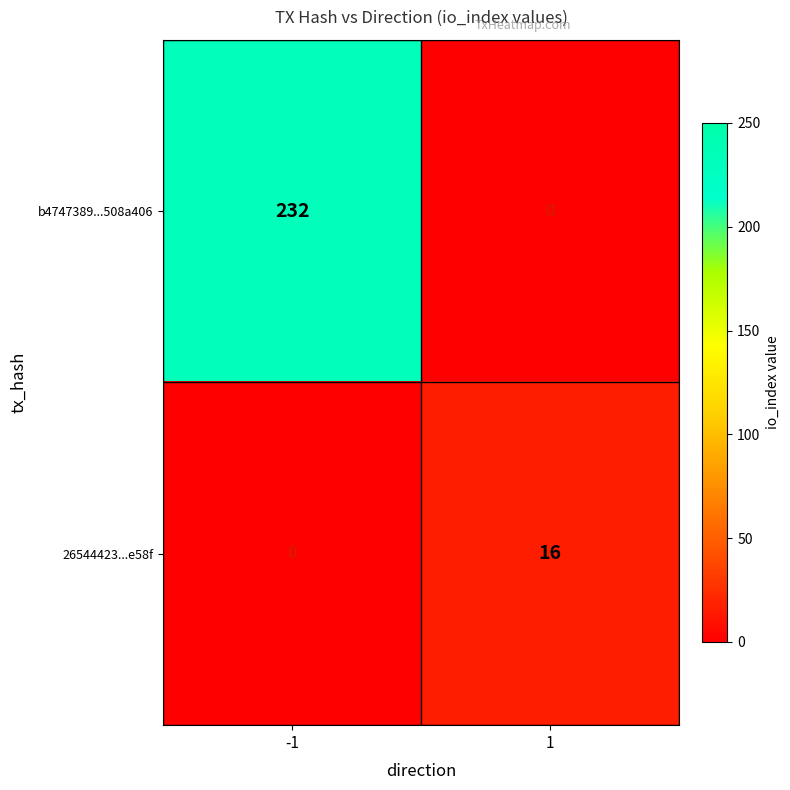

What is the spread (max minus min) of values at -1?

232